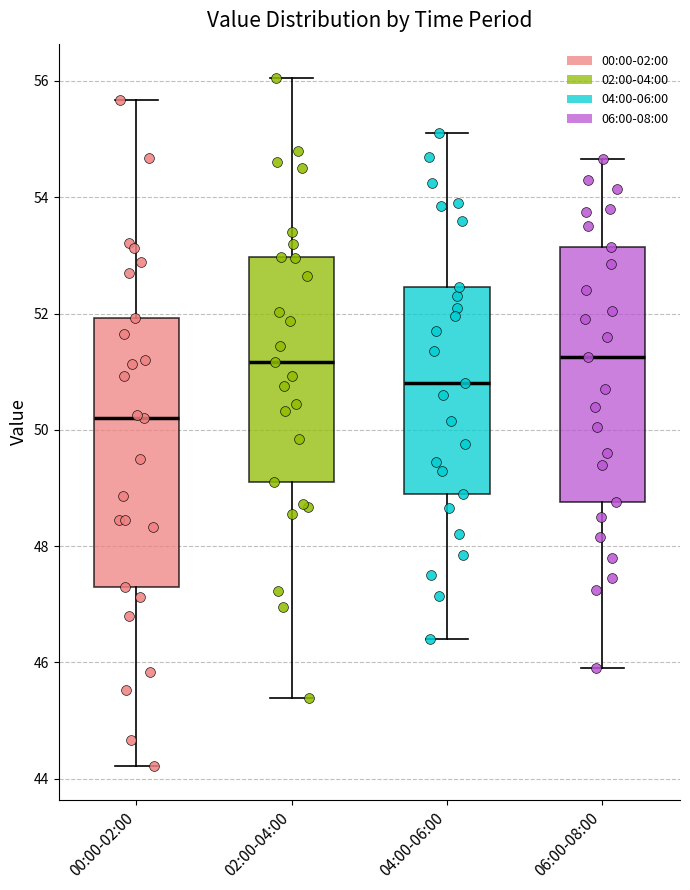

Reading left to right, transcribe this box plot: for each box, give where its median line is, the range the box spans, and where its two whiskers end, as read against the y-axis. The values are not printed on the chart, so give them approximately, as read against the axis.

00:00-02:00: median 50.2, box 47.4 to 52.0, whiskers 44.2 to 55.6
02:00-04:00: median 51.2, box 49.2 to 53.0, whiskers 45.4 to 56.0
04:00-06:00: median 50.8, box 49.0 to 52.4, whiskers 46.4 to 55.2
06:00-08:00: median 51.2, box 48.8 to 53.2, whiskers 46.0 to 54.6